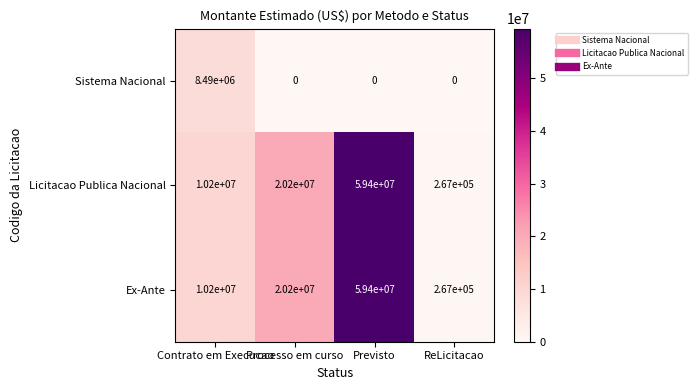

How many values in the Sistema Nacional series exceed 0?

1